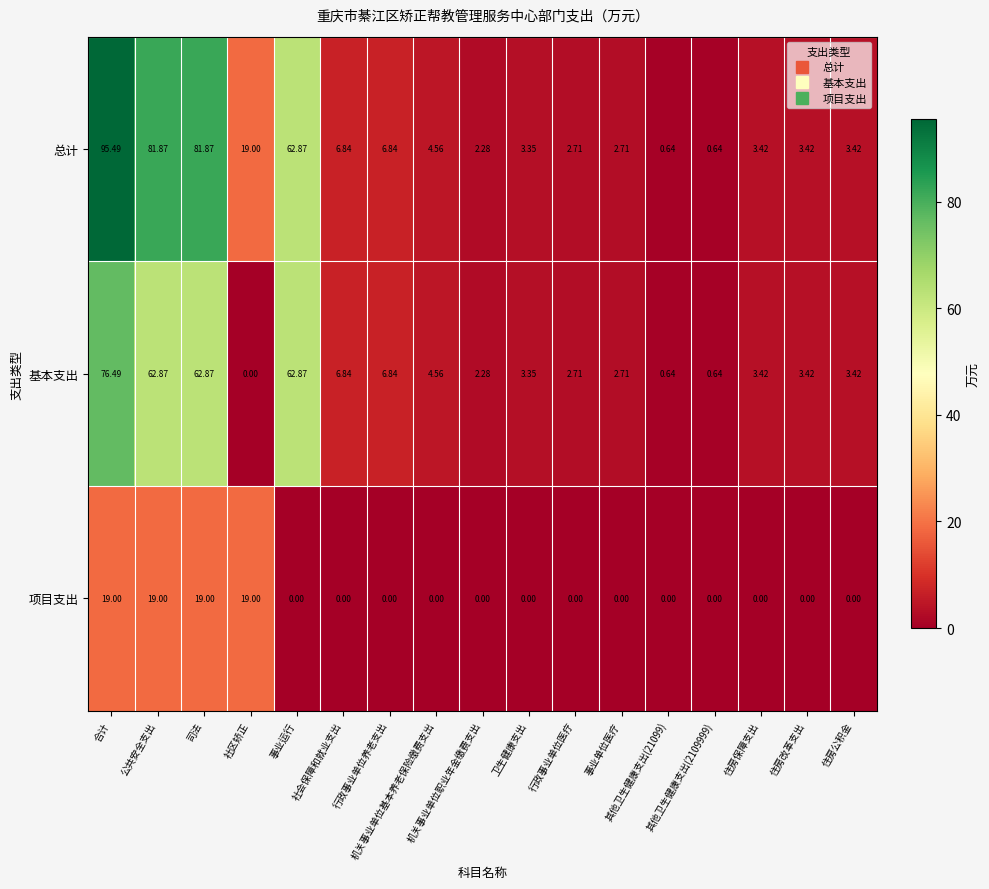

At how many categories does at least one series exceed 21?

4